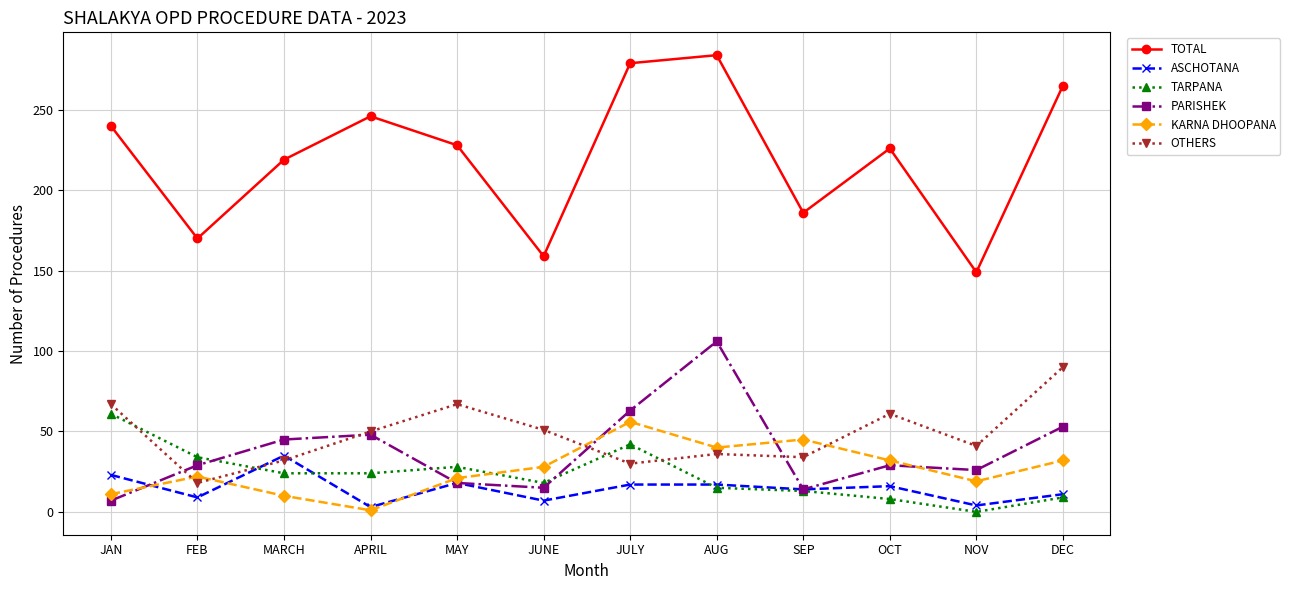

Where is the first local minimum for ASCHOTANA?

FEB